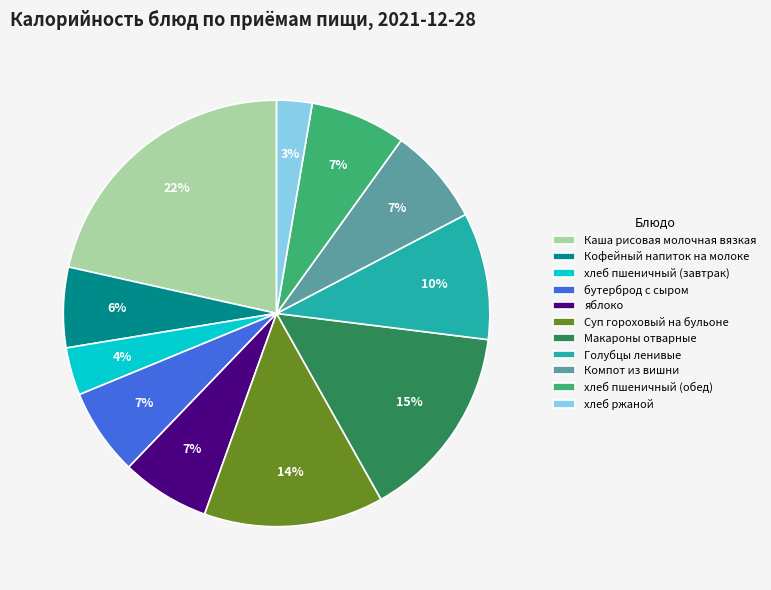

To the nearest percent, what is the difference between the Кофейный напиток на молоке and хлеб пшеничный (обед) slice percentages?

1%